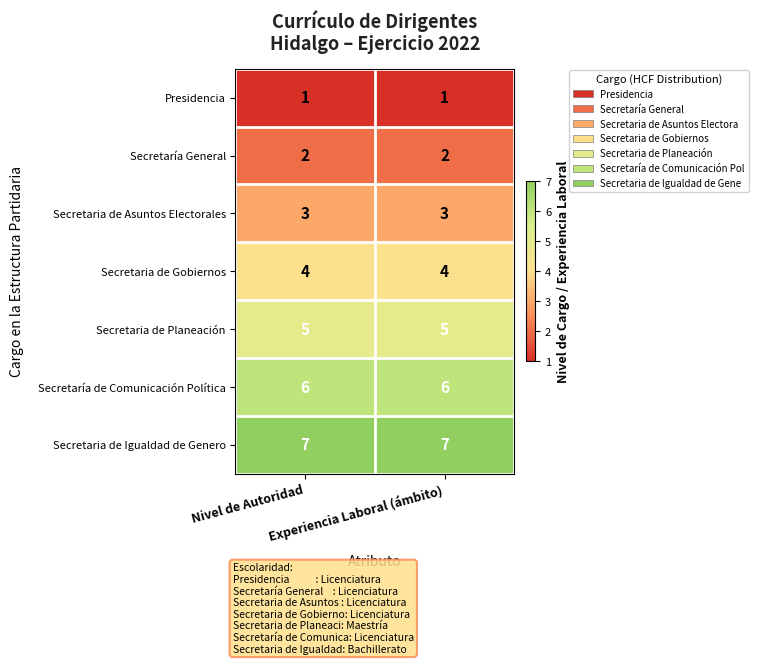

Which series has the largest total across all categories?

Secretaria de Igualdad de Genero